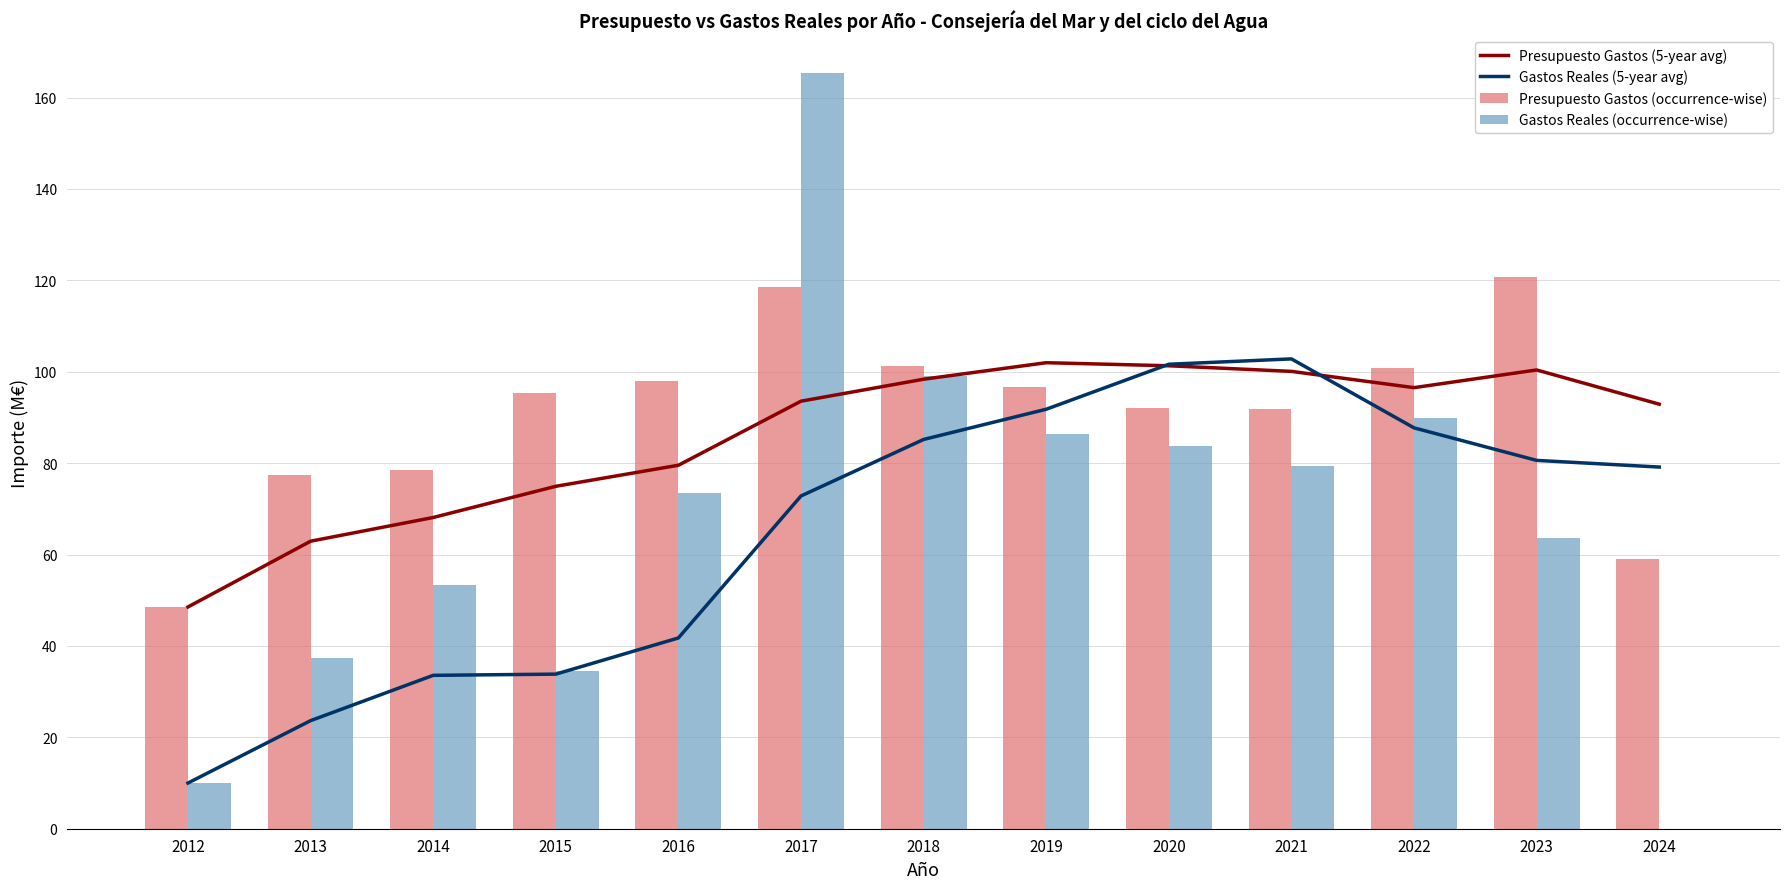

Which category has the highest value across all series?

2017